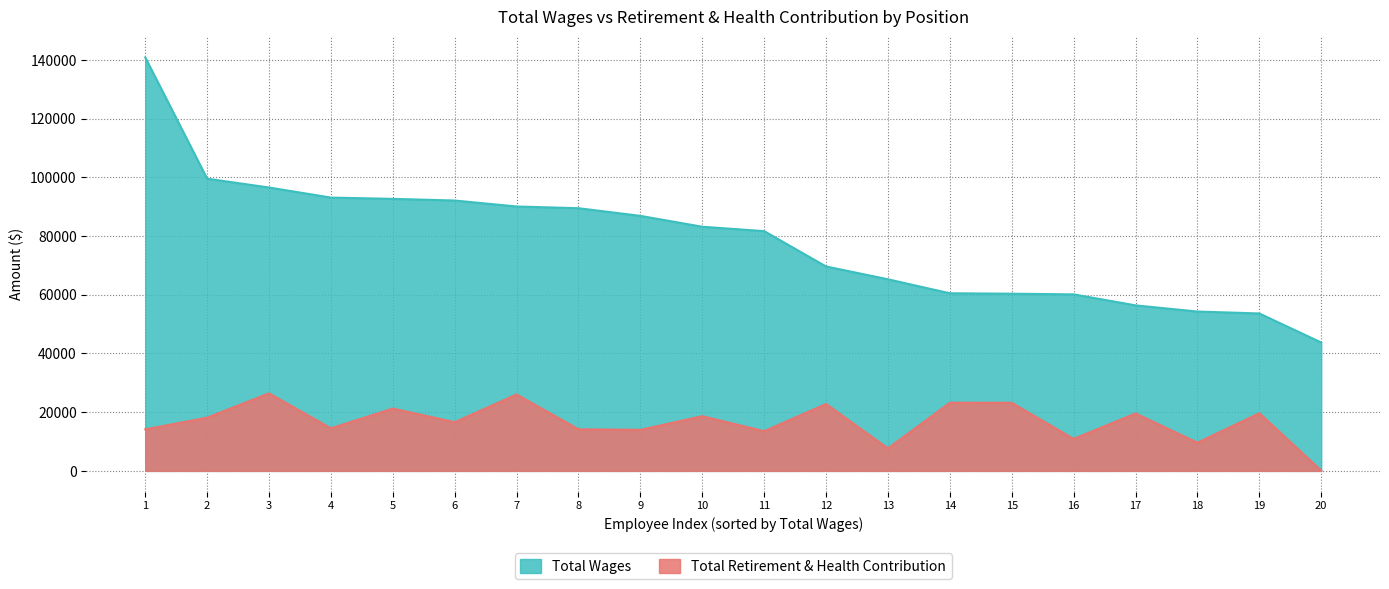

Which series has the largest total across all categories?

Total Wages